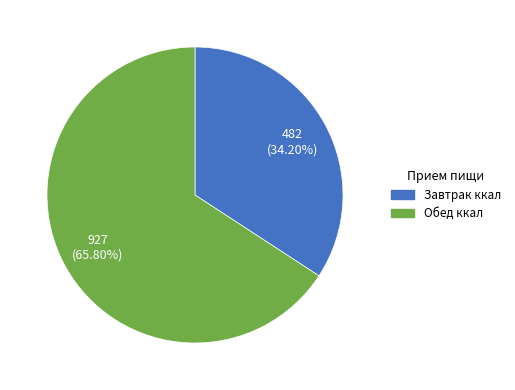

Does any single category account for the majority?

Yes